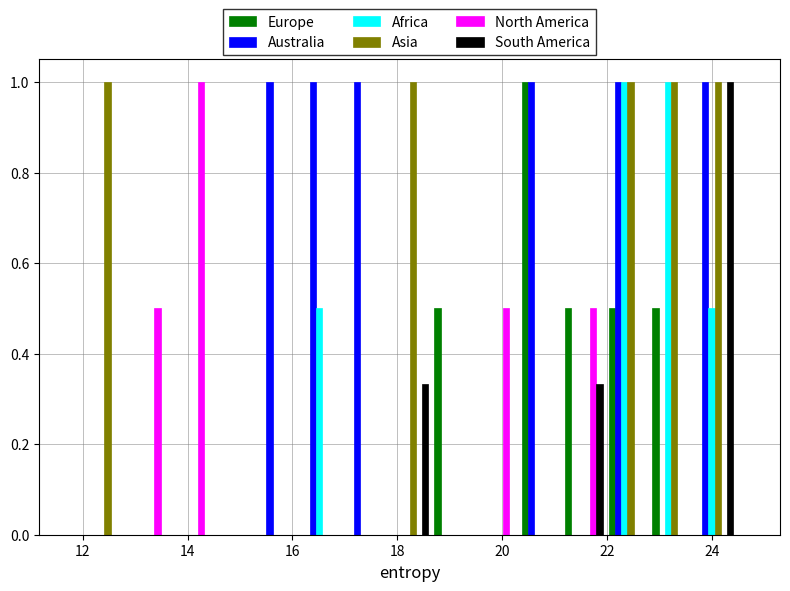

In the Europe series, which range on the x-axis has the tallest bar?

20.4 to 21.2